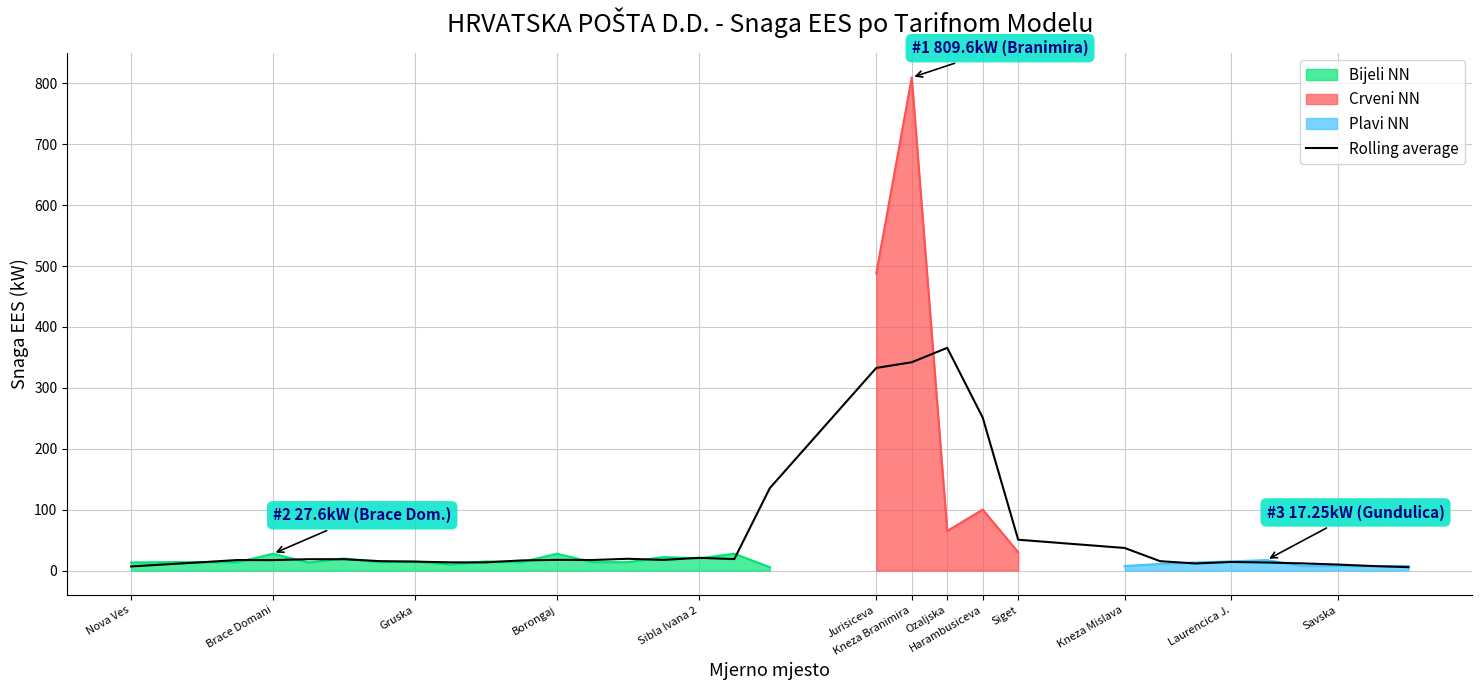

What is the value of the 28th point from the left?

14.1